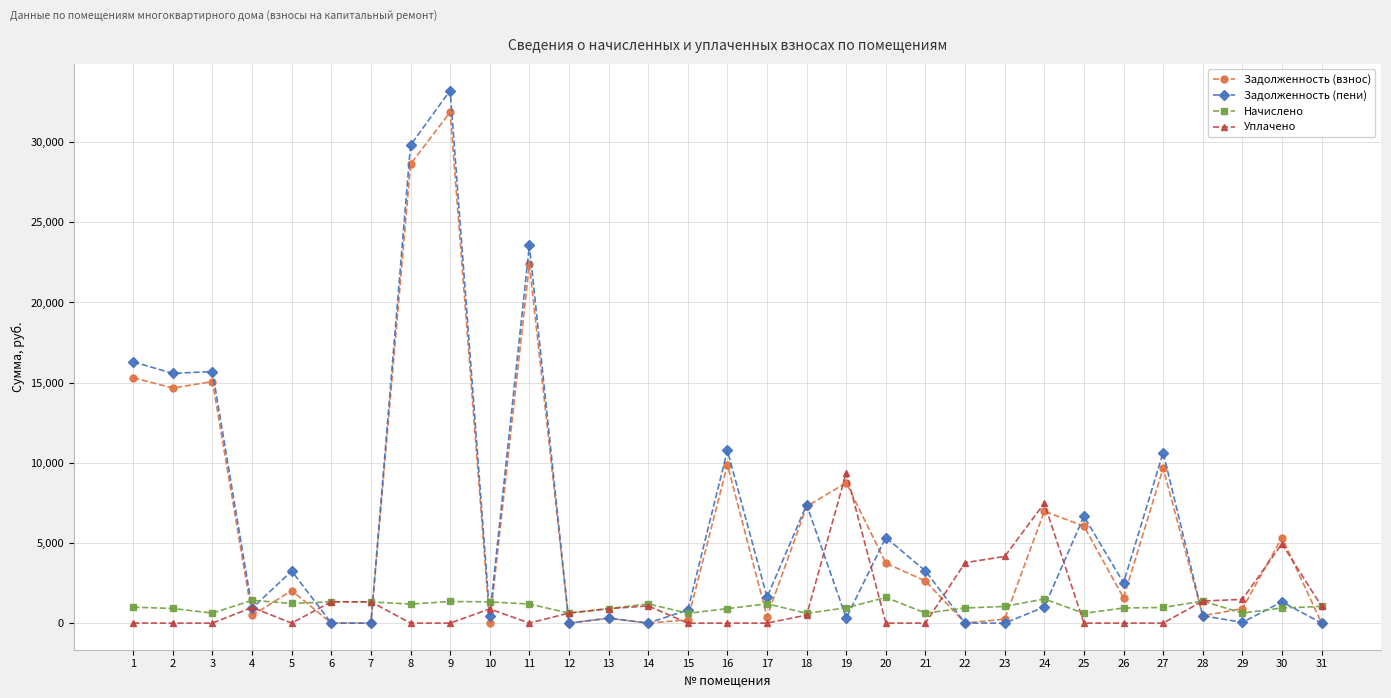

How many lines are shown in the chart?

4